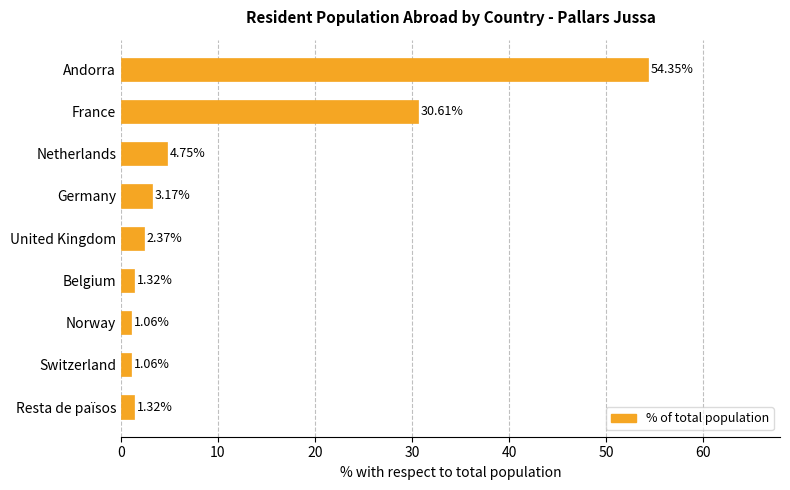

What is the average value?

11.1